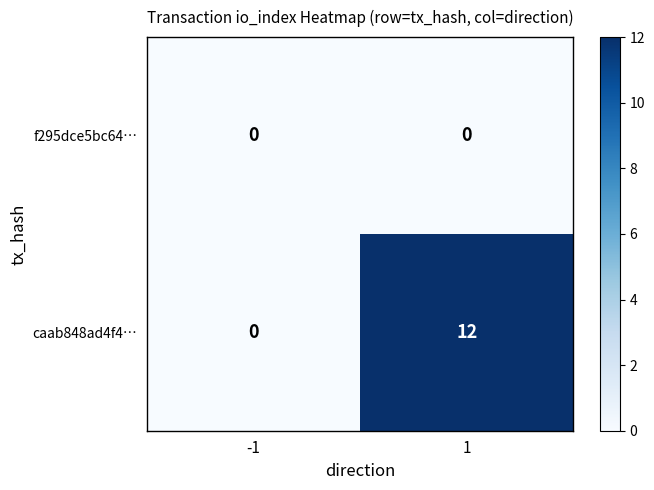

What is the difference between the maximum and minimum values in the caab848ad4f4… series?

12